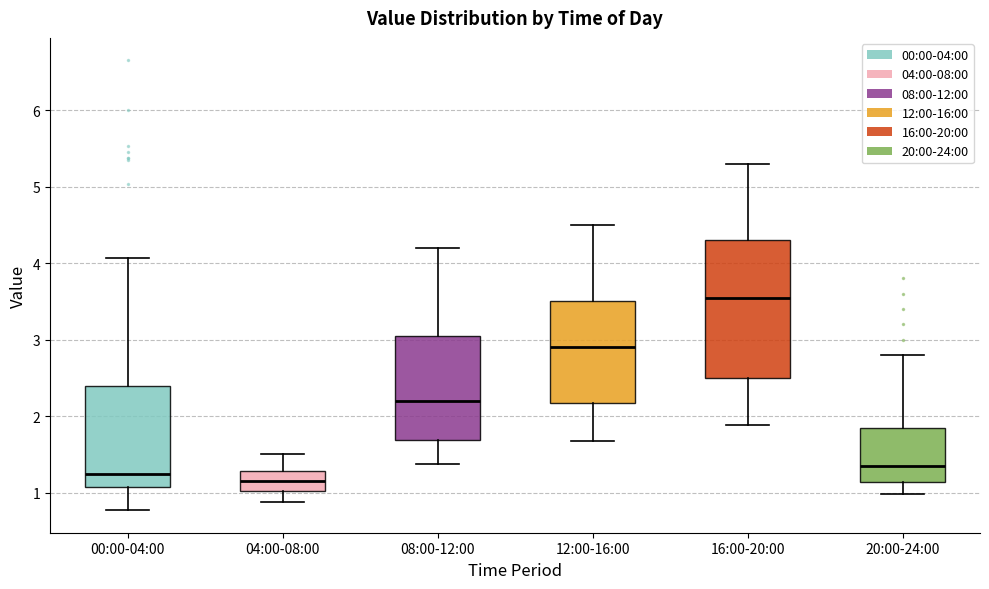

Reading left to right, read every box against the y-axis: the position of its median line, the range the box covers, and the ends of its whiskers. The values are not printed on the chart, so give them approximately, as read against the axis.

00:00-04:00: median 1.3, box 1.1 to 2.4, whiskers 0.8 to 4.1
04:00-08:00: median 1.2, box 1.0 to 1.3, whiskers 0.9 to 1.5
08:00-12:00: median 2.2, box 1.7 to 3.1, whiskers 1.4 to 4.2
12:00-16:00: median 2.9, box 2.2 to 3.5, whiskers 1.7 to 4.5
16:00-20:00: median 3.6, box 2.5 to 4.3, whiskers 1.9 to 5.3
20:00-24:00: median 1.4, box 1.1 to 1.9, whiskers 1.0 to 2.8